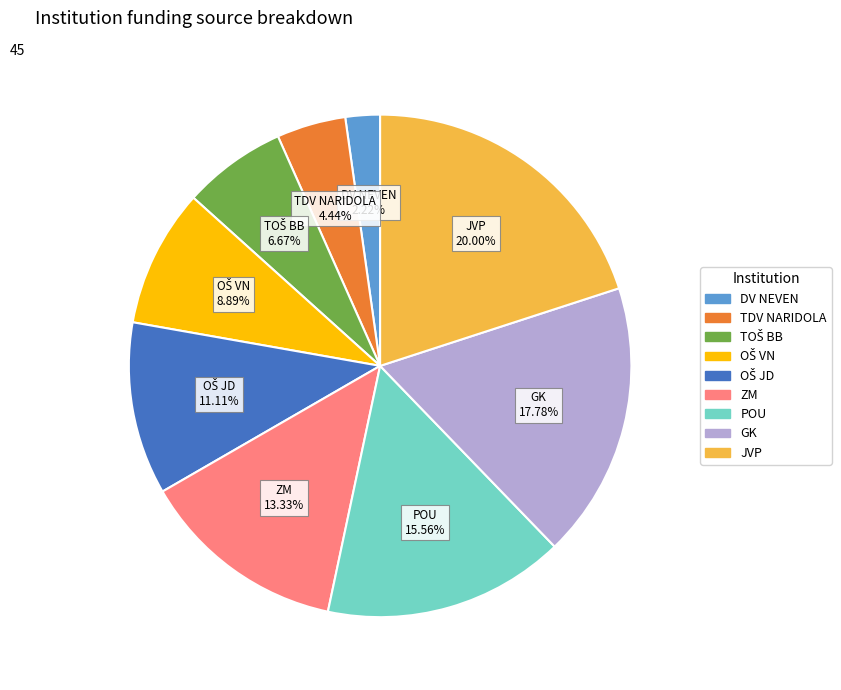

Approximately how many times larger is the value at ZM compared to JVP?

0.7